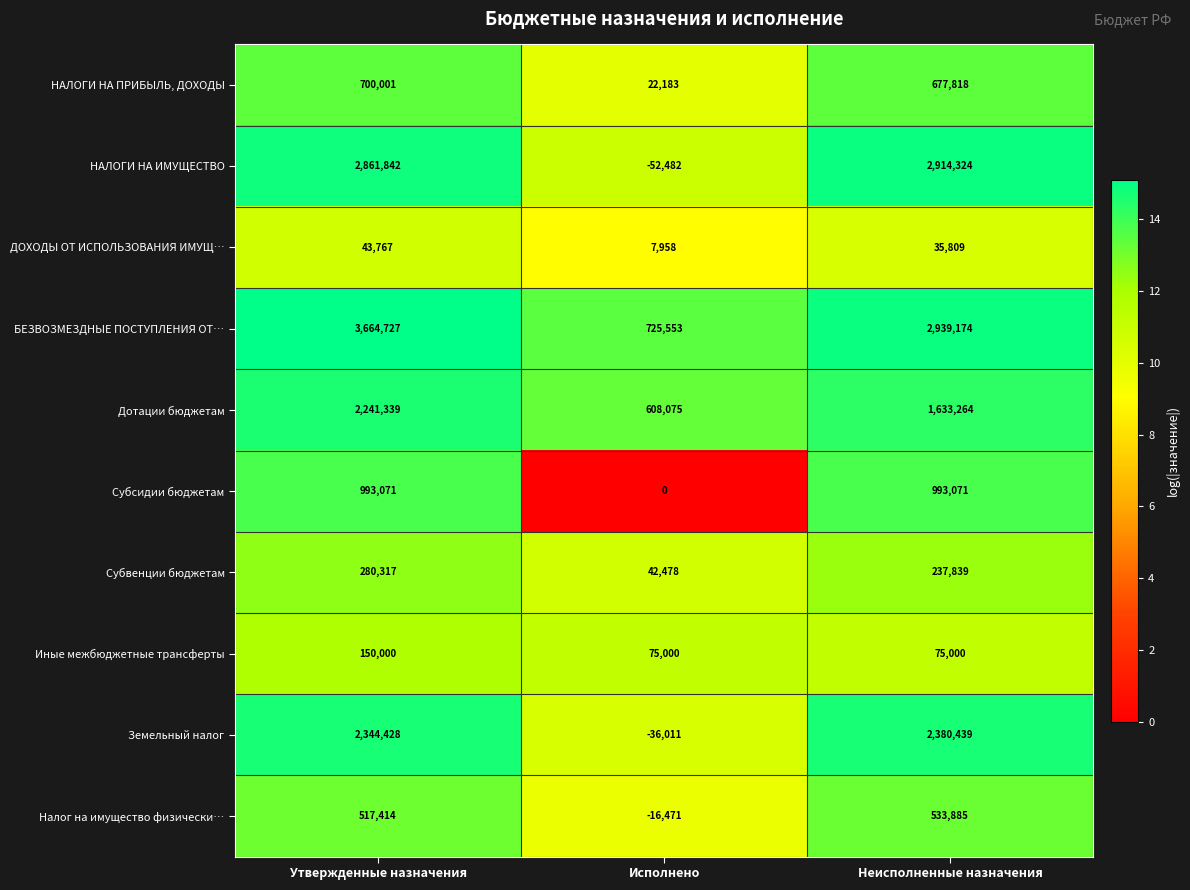

How many data points does each series have?

3